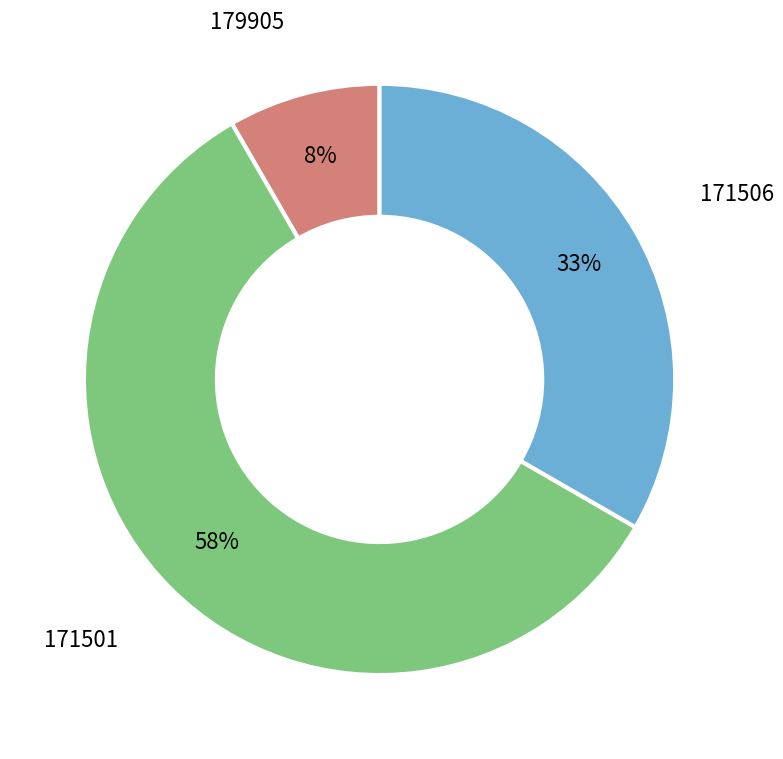

To the nearest percent, what is the difference between the largest and smallest slice percentages?

50%